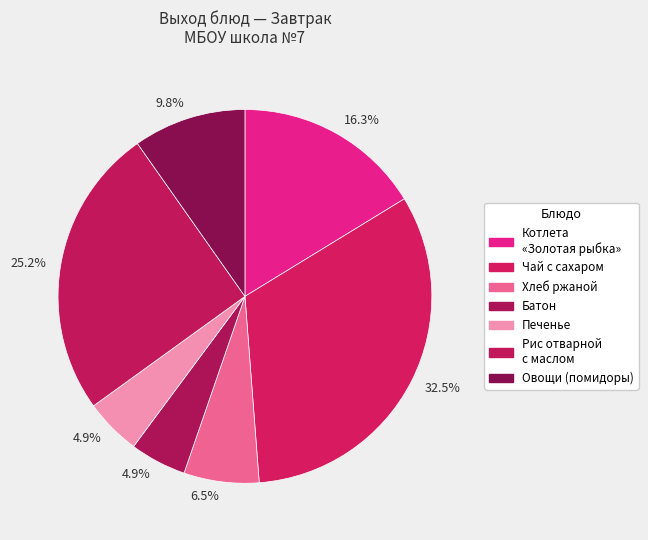

Is there a majority slice in this chart?

No